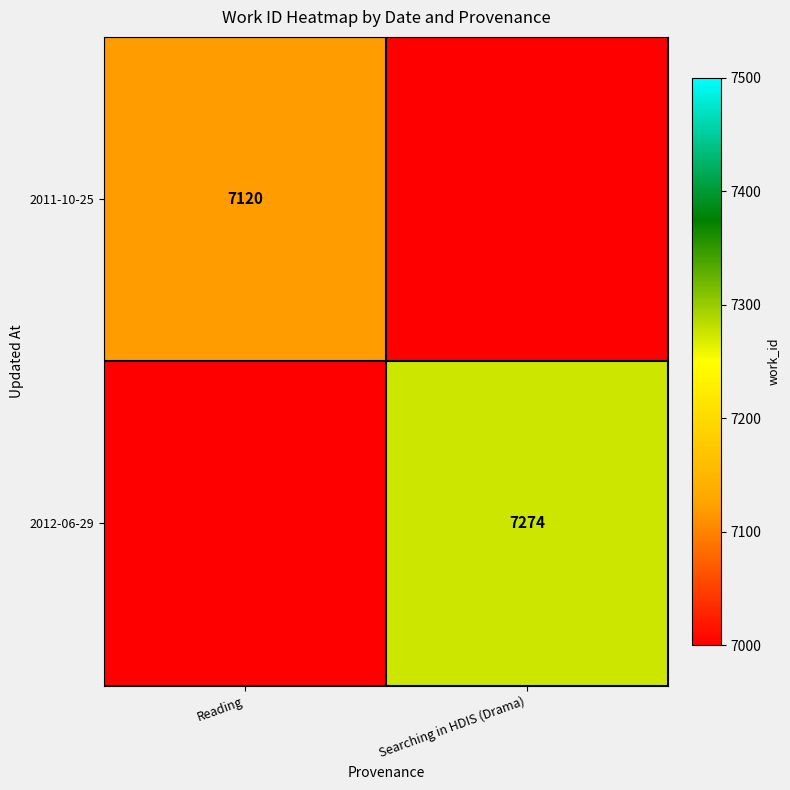

What is the smallest value displayed?

7120.0